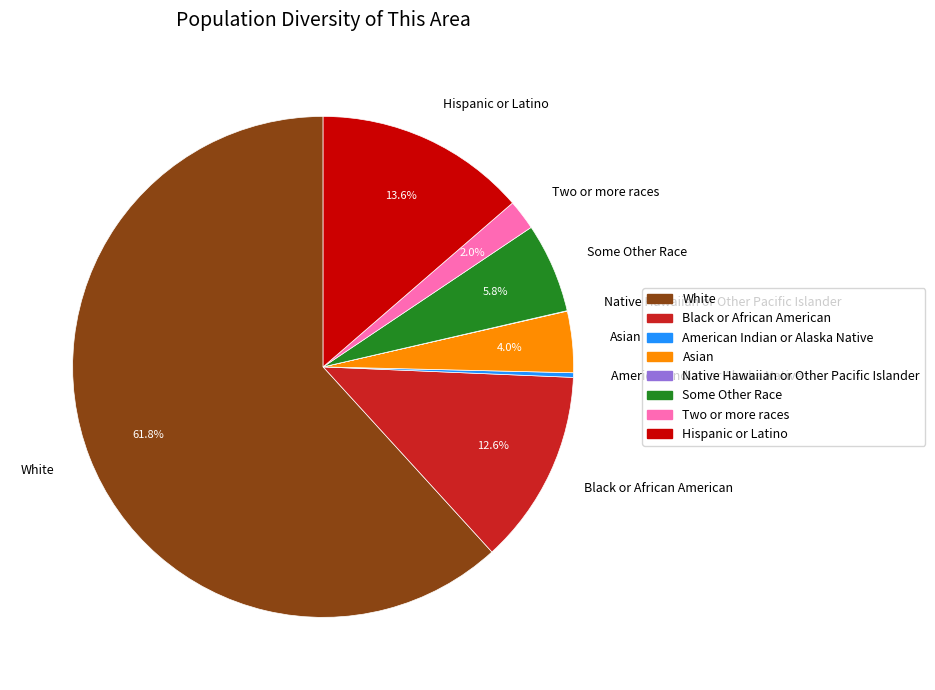

To the nearest percent, what is the average slice percentage?

12%